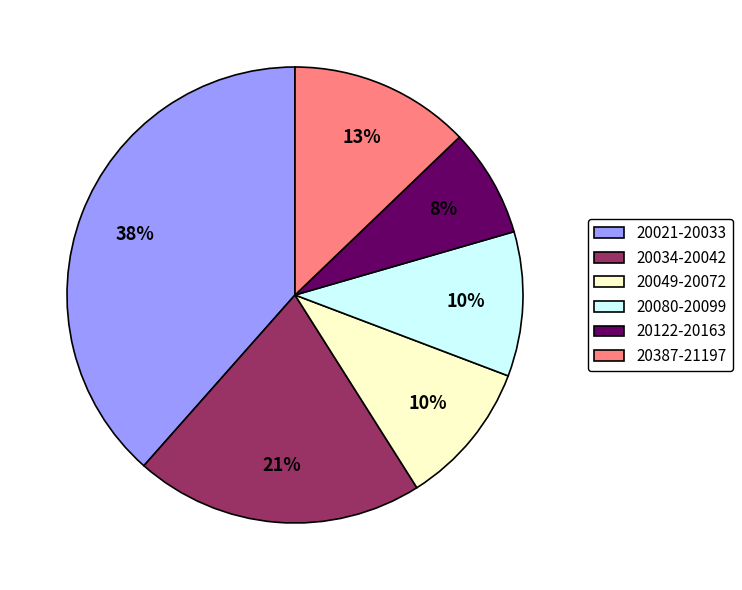

What percentage is the 20049-20072 slice, to the nearest percent?

10%